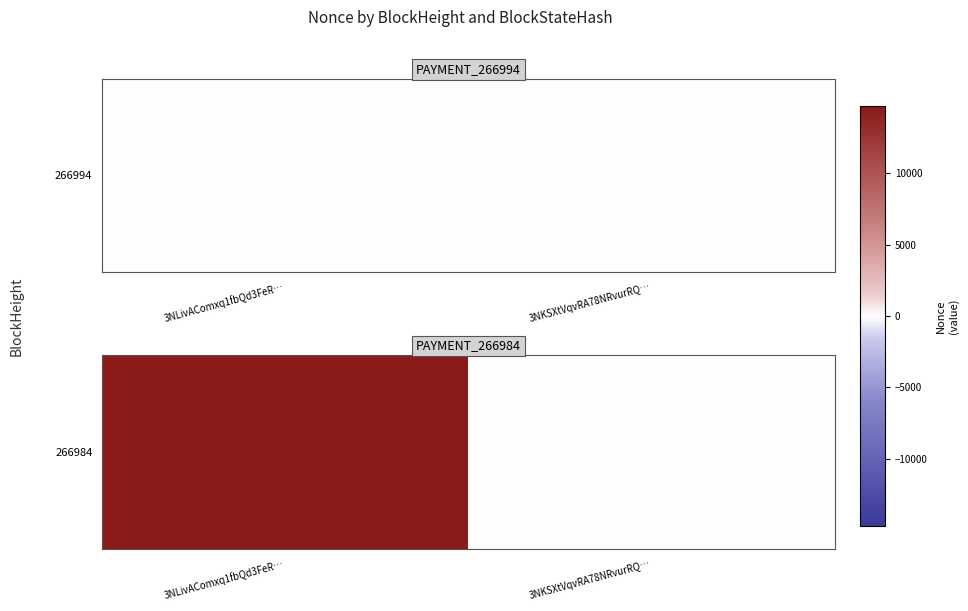

Reading left to right, list all the values displayed in this chart.

3NLivAComxq1fbQd3FeR…=14711	3NKSXtVqvRA78NRvurRQ…=0